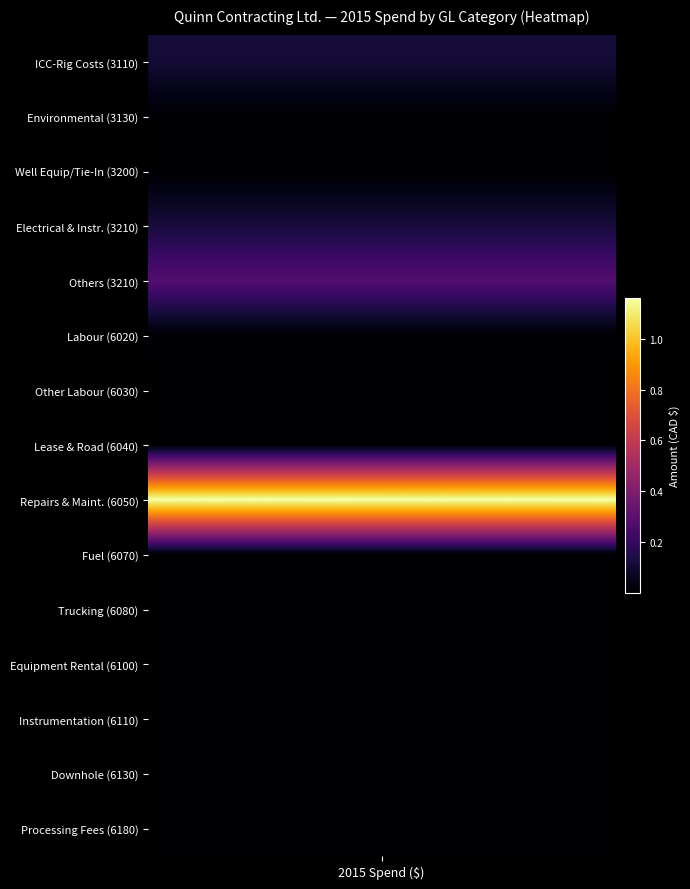

Reading left to right, what are all the values shown in this chart?

1100072.1	22991.1	1371.0	112.9	24965.2	5737.4	10052.6	282.7	6609.1	15061.2	1100971.5	41847.0	515.5	11829.3	2801087.0	71111.7	12893.3	82.0	668.5	11608051.0	3742.0	1018.9	997.5	34770.4	331.0	6008.4	3159.5	4731.9